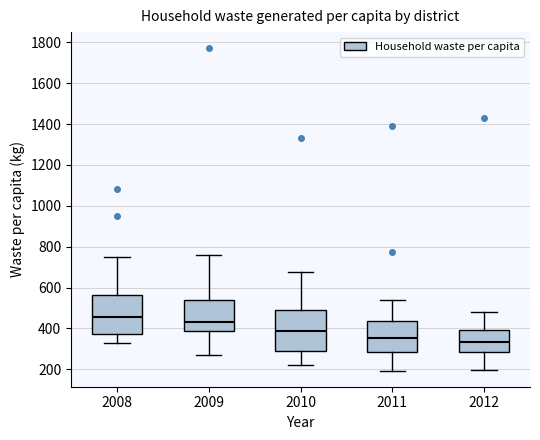

Reading left to right, read every box against the y-axis: the position of its median line, the range the box covers, and the ends of its whiskers. The values are not printed on the chart, so give them approximately, as read against the axis.

2008: median 460, box 380 to 560, whiskers 320 to 760
2009: median 440, box 380 to 540, whiskers 260 to 760
2010: median 380, box 280 to 500, whiskers 220 to 680
2011: median 360, box 280 to 440, whiskers 200 to 540
2012: median 340, box 280 to 400, whiskers 200 to 480